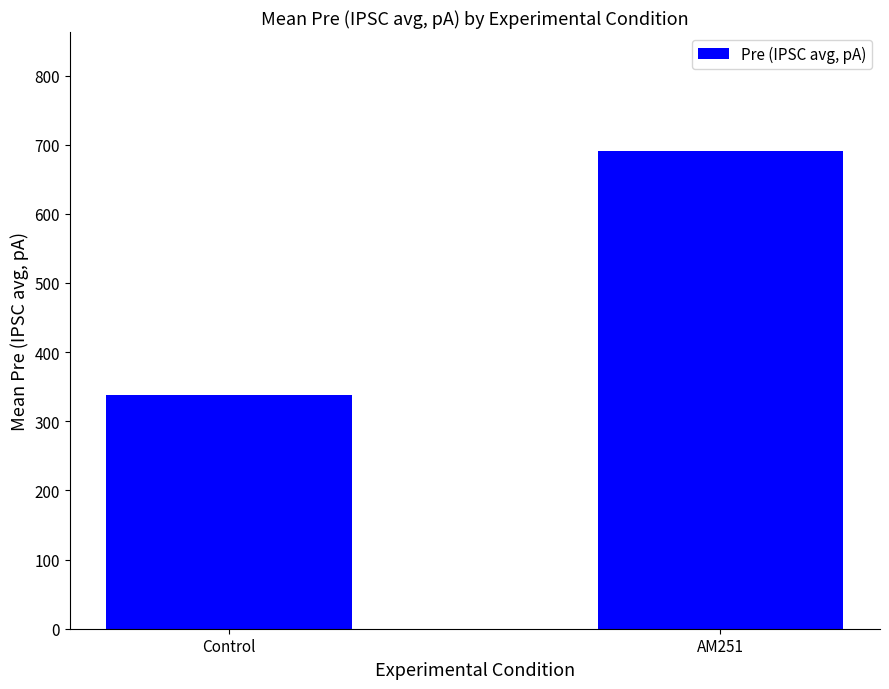

What is the ratio of the value at Control to the value at AM251?

0.5